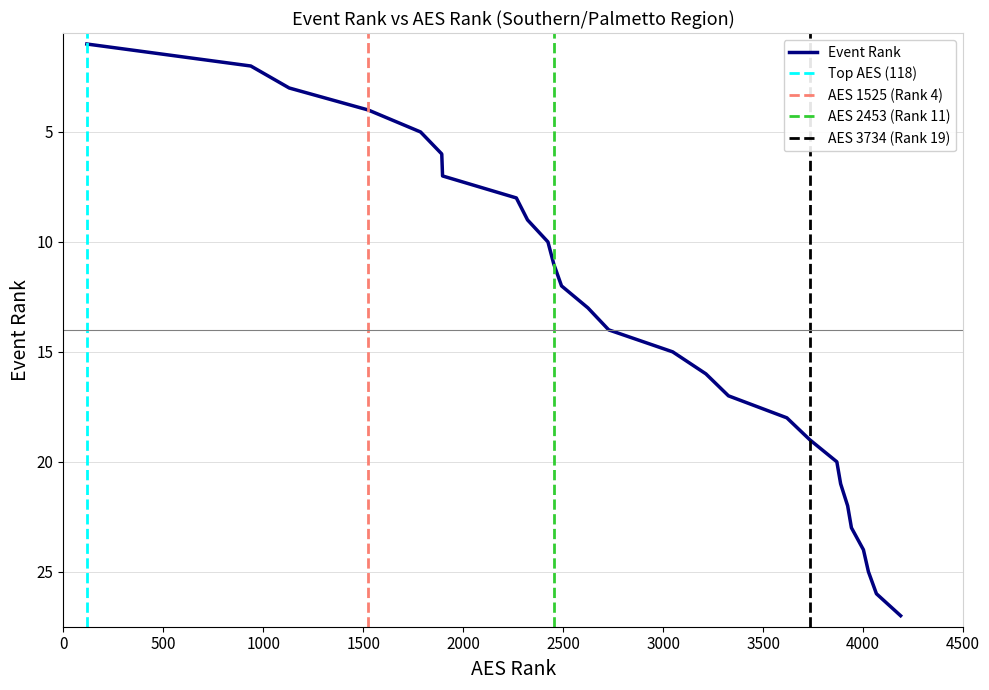

What is the sum of all values?

378